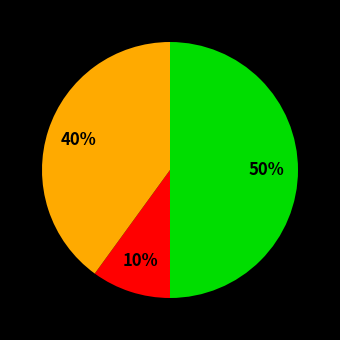

To the nearest percent, what is the average slice percentage?

33%